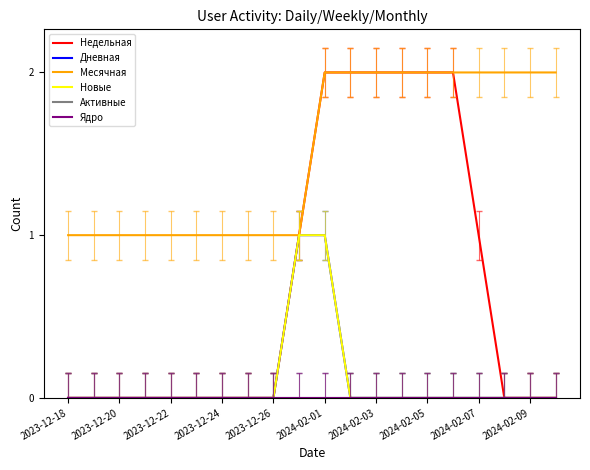

Which category has the lowest value in the Ядро series?

2023-12-18